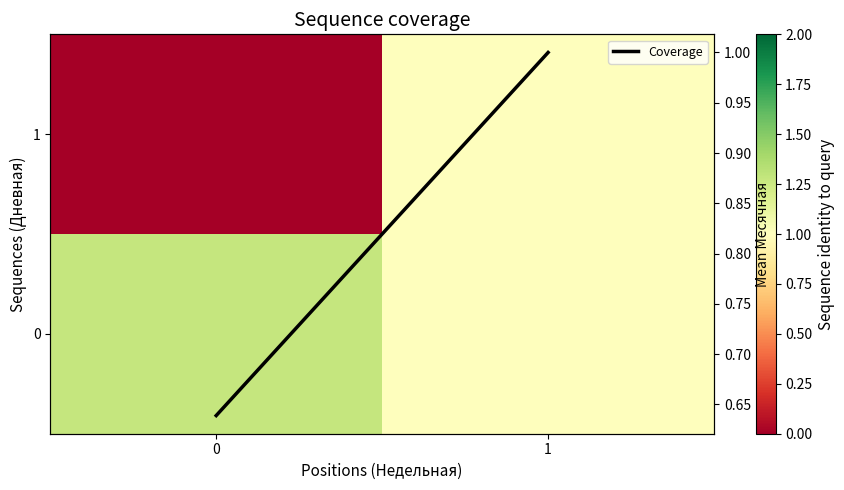

What is the difference between the maximum and minimum values in the 1 series?

1.0